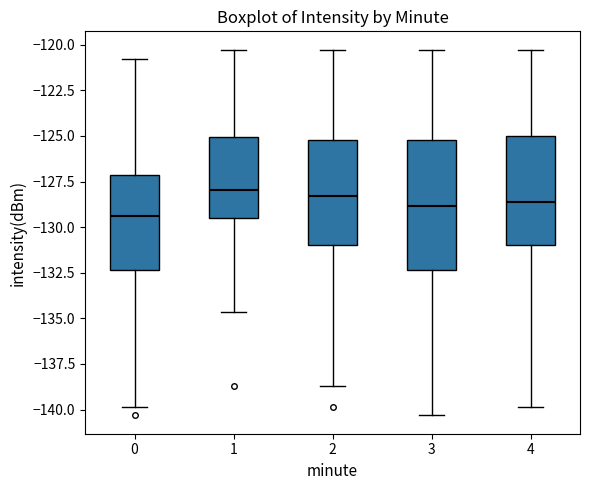

Reading left to right, read every box against the y-axis: the position of its median line, the range the box covers, and the ends of its whiskers. The values are not printed on the chart, so give them approximately, as read against the axis.

0: median -129.5, box -132.5 to -127.0, whiskers -140.0 to -121.0
1: median -128.0, box -129.5 to -125.0, whiskers -134.5 to -120.5
2: median -128.5, box -131.0 to -125.0, whiskers -138.5 to -120.5
3: median -129.0, box -132.5 to -125.0, whiskers -140.5 to -120.5
4: median -128.5, box -131.0 to -125.0, whiskers -140.0 to -120.5